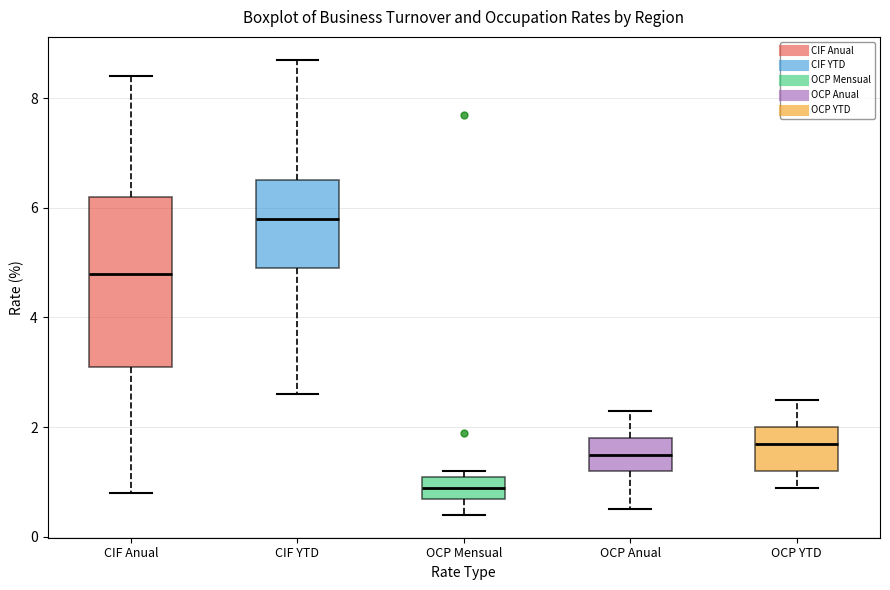

Where does the upper whisker of the box for OCP YTD end on the y-axis? The values are not printed on the chart, so give them approximately, as read against the axis.

2.6